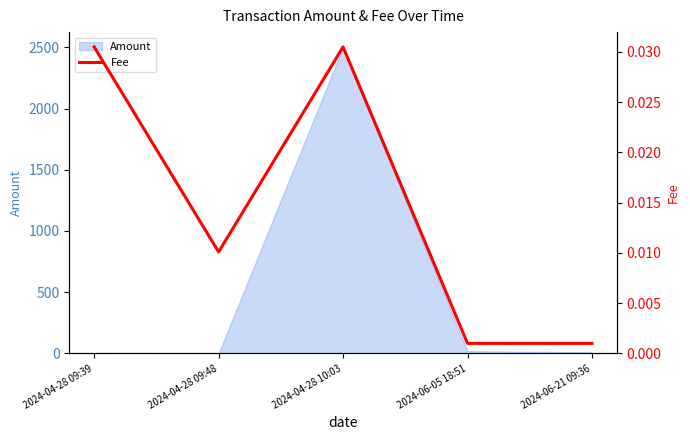

What is the maximum value for Amount?

2499.3